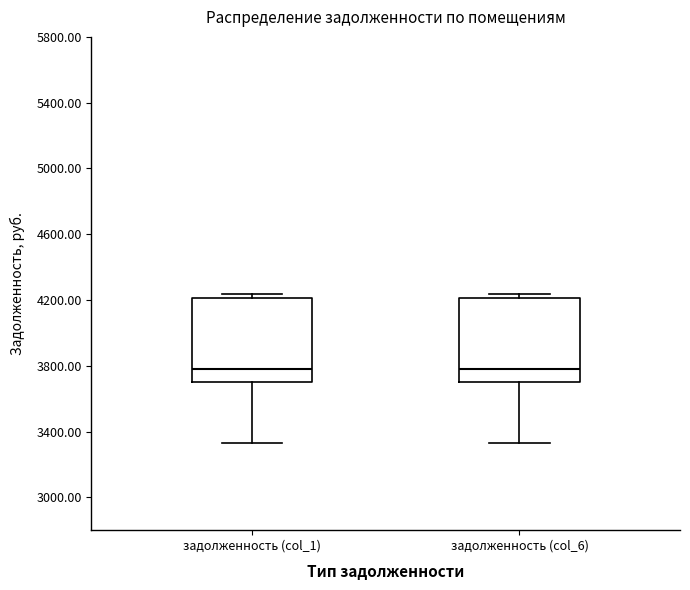

Reading left to right, read every box against the y-axis: the position of its median line, the range the box covers, and the ends of its whiskers. The values are not printed on the chart, so give them approximately, as read against the axis.

задолженность (col_1): median 3800, box 3700 to 4200, whiskers 3350 to 4250
задолженность (col_6): median 3800, box 3700 to 4200, whiskers 3350 to 4250